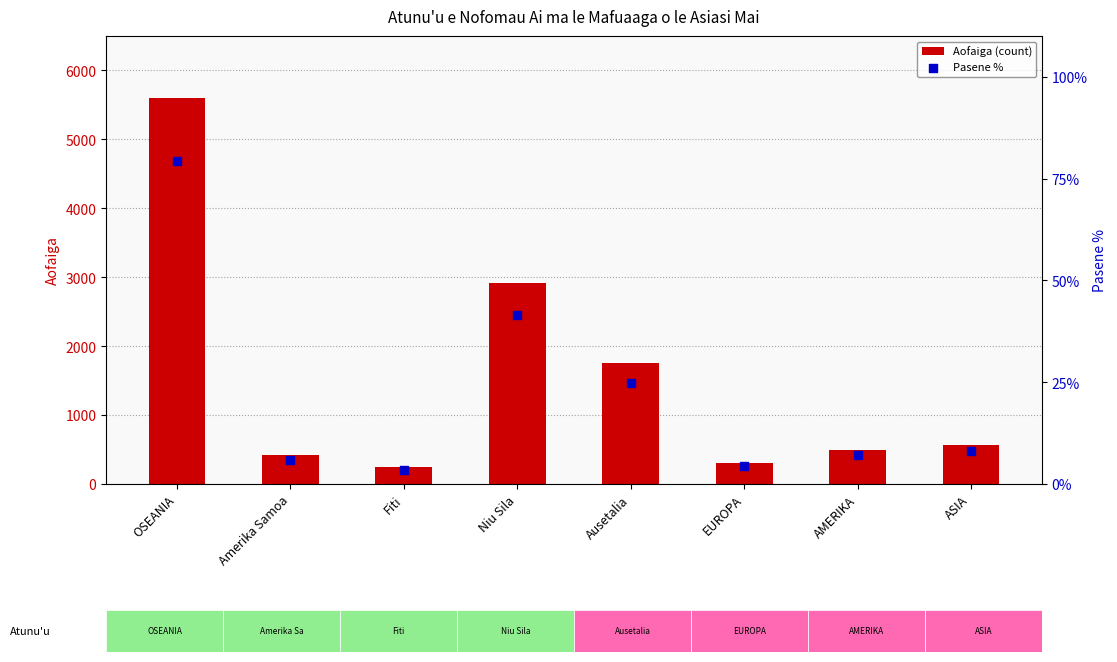

Which series has the widest spread of Y values?

Aofaiga (count)